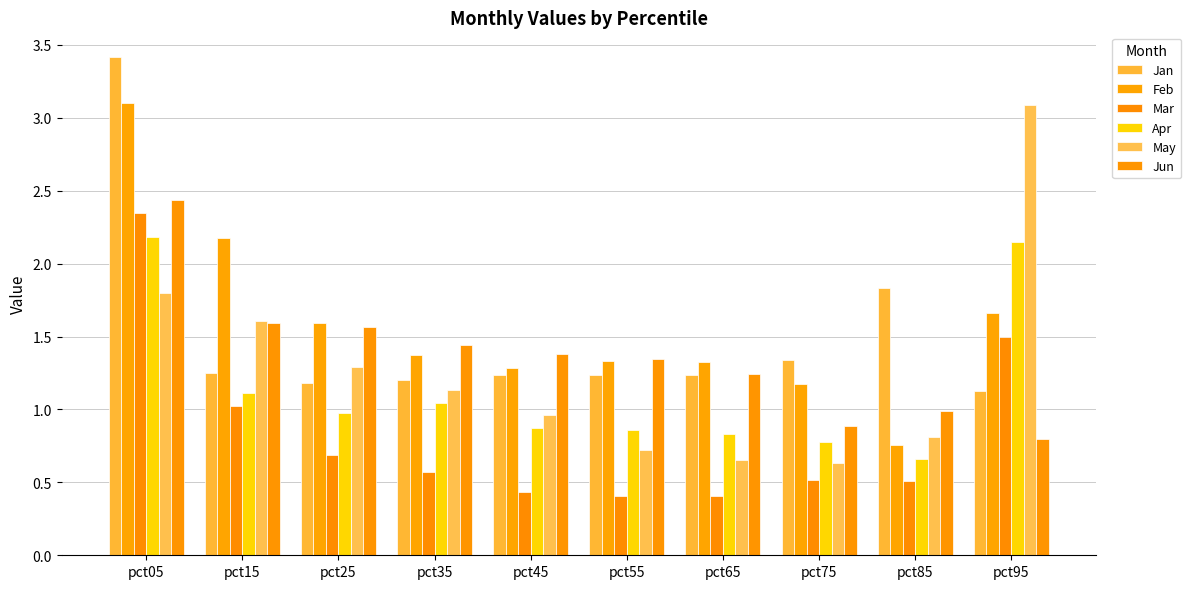

What is the difference between the Feb values at pct75 and pct55?

0.2